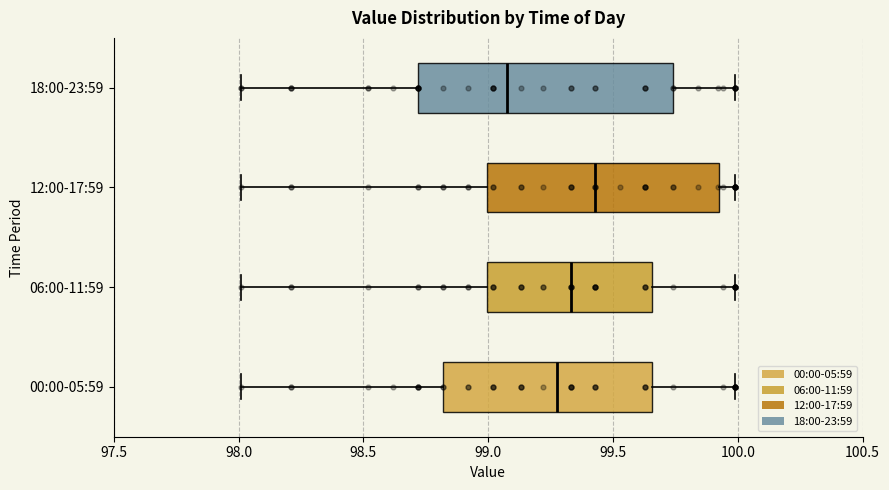

Which box has the furthest to the right median line?

12:00-17:59